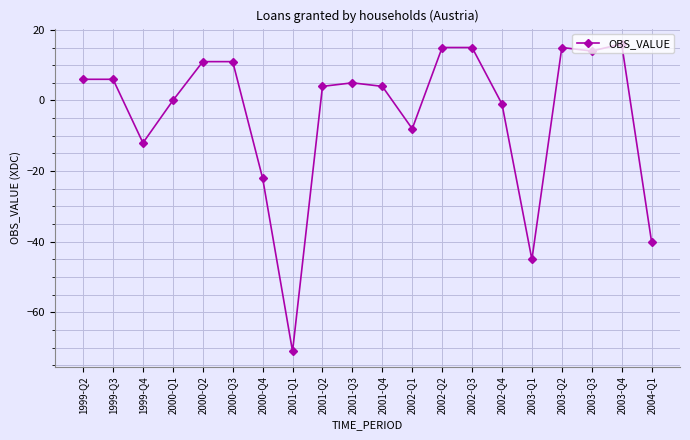

What is the label of the 10th point from the right?

2001-Q4